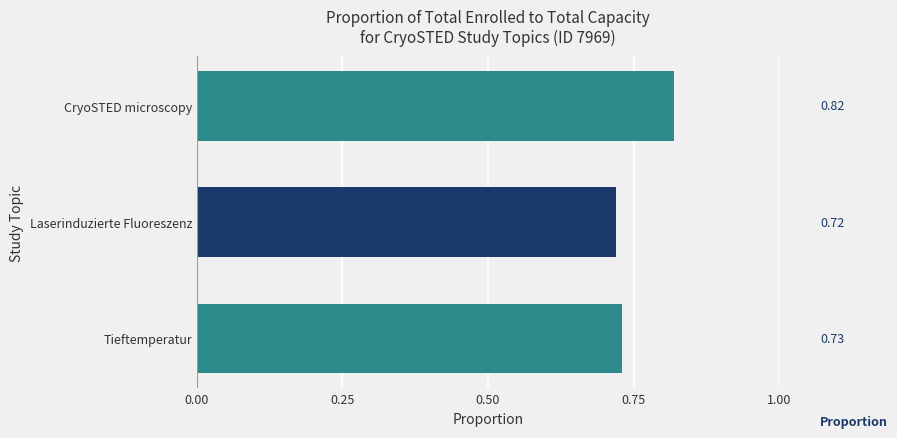

What is the label of the 2nd bar from the top?

Laserinduzierte Fluoreszenz